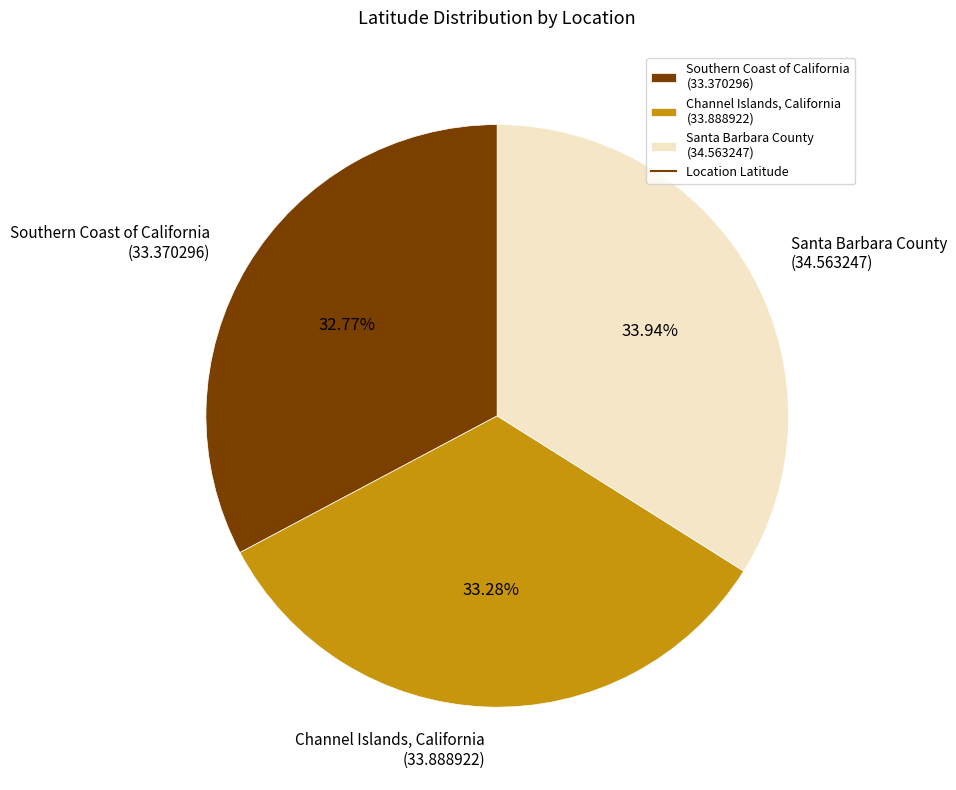

Is there a majority slice in this chart?

No